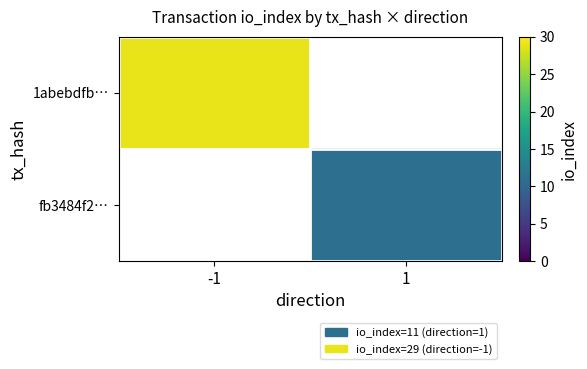

Which series has the widest spread of values?

1abebdfb…